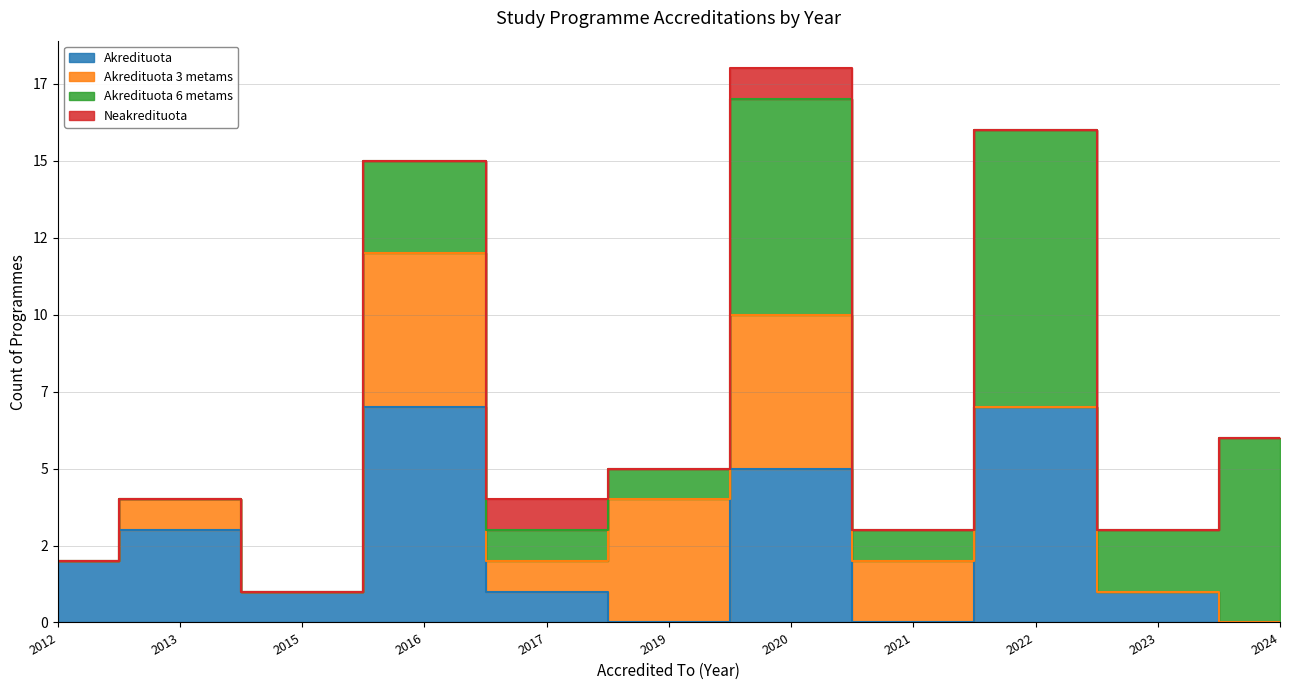

Where is Neakredituota nearest to the value 0?

2012